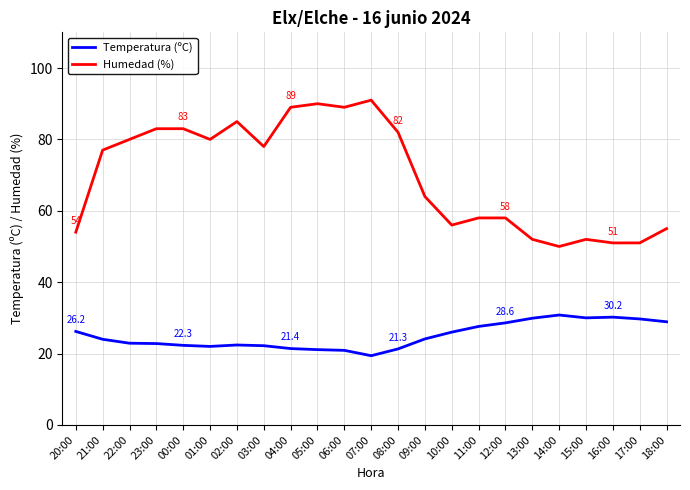

What is the spread (max minus min) of values at 12:00?

29.4